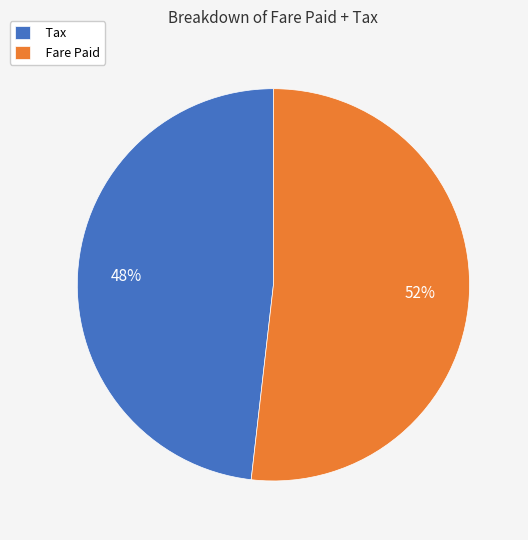

True or false: Fare Paid accounts for 37% of the total.

False